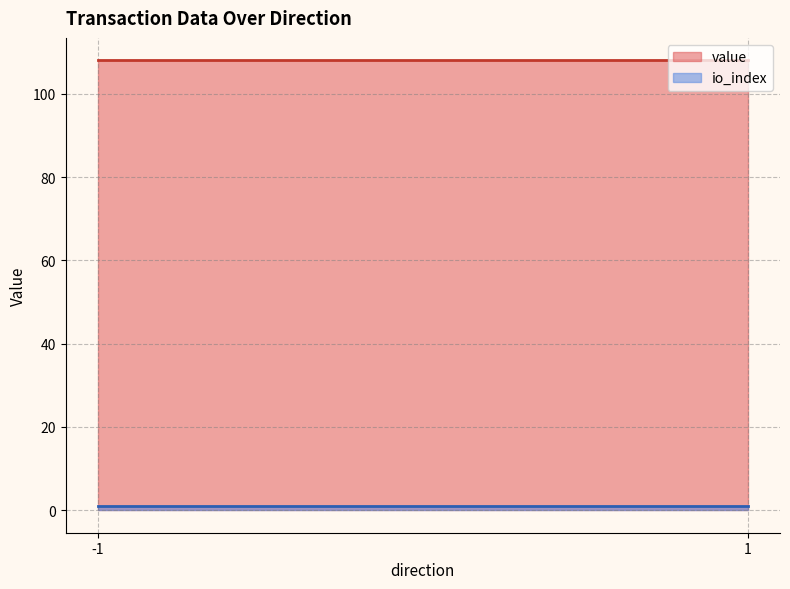

The value of value at 1 is 108.0. True or false?

True